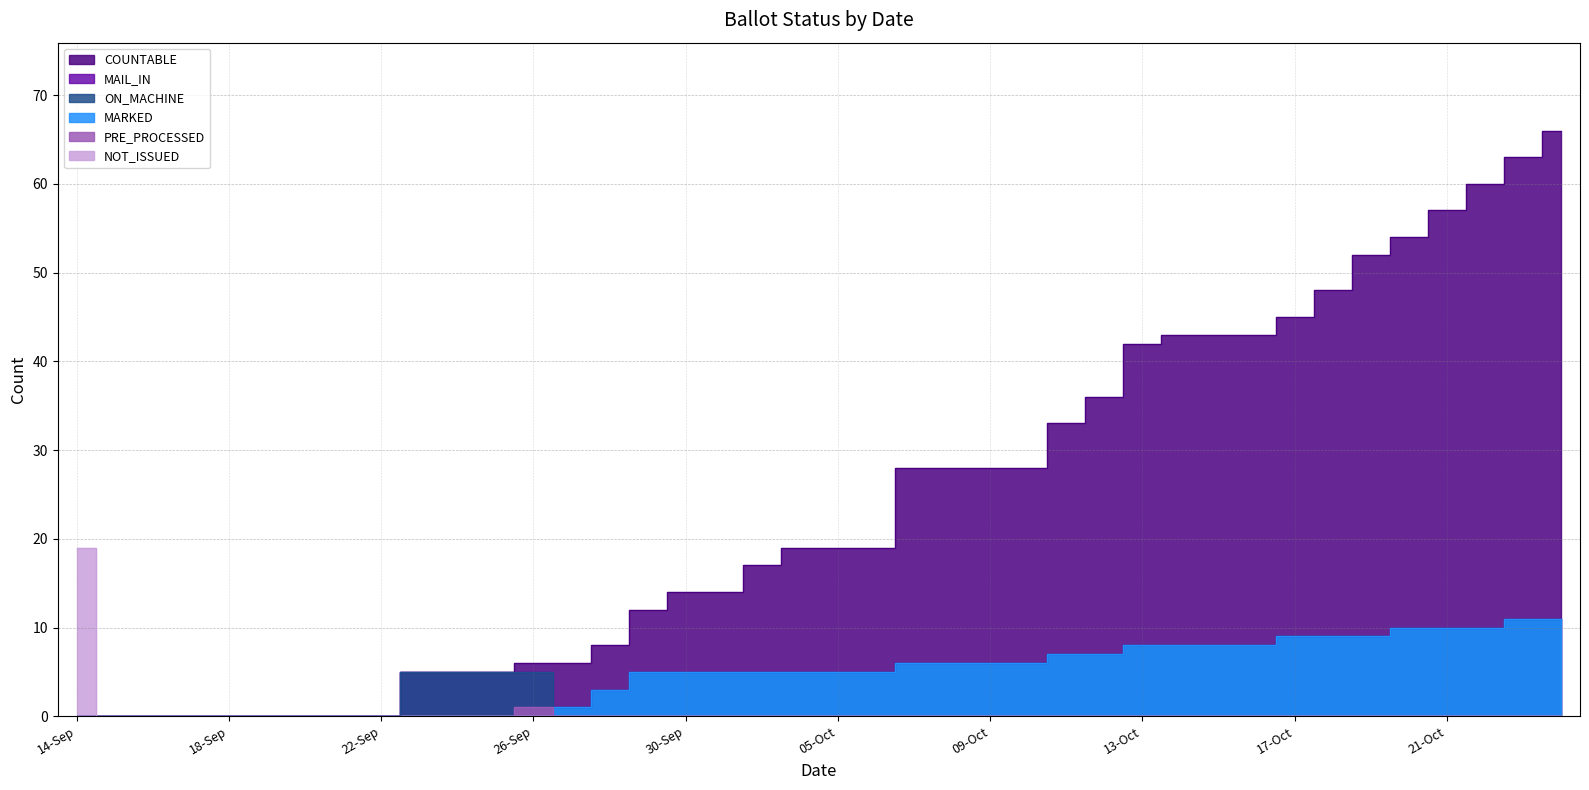

True or false: ON_MACHINE has more than 1 interior local peaks.

False